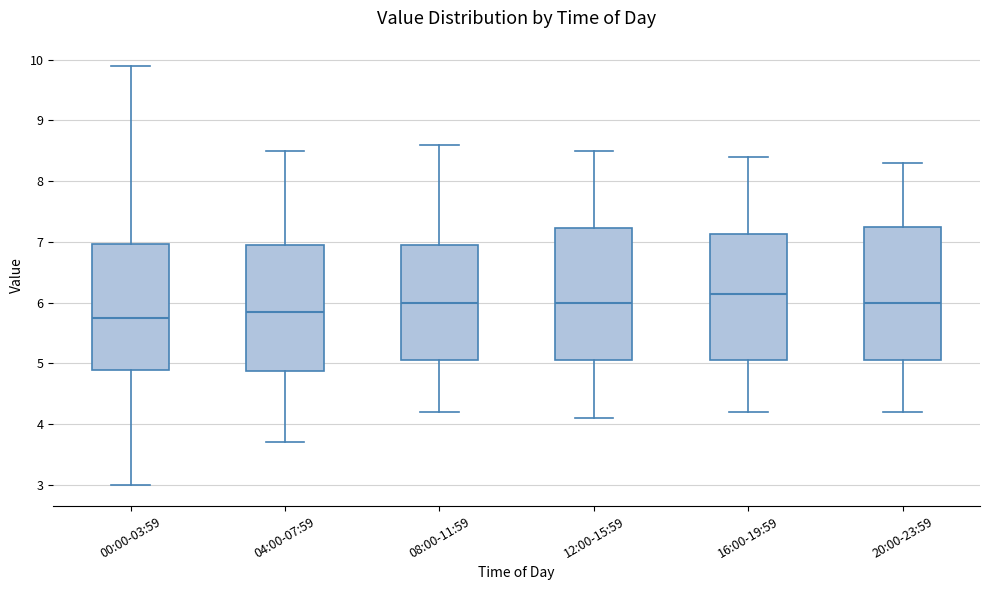

Reading left to right, transcribe this box plot: for each box, give where its median line is, the range the box spans, and where its two whiskers end, as read against the y-axis. The values are not printed on the chart, so give them approximately, as read against the axis.

00:00-03:59: median 5.8, box 4.9 to 7.0, whiskers 3.0 to 9.9
04:00-07:59: median 5.9, box 4.9 to 7.0, whiskers 3.7 to 8.5
08:00-11:59: median 6.0, box 5.1 to 7.0, whiskers 4.2 to 8.6
12:00-15:59: median 6.0, box 5.1 to 7.2, whiskers 4.1 to 8.5
16:00-19:59: median 6.2, box 5.1 to 7.1, whiskers 4.2 to 8.4
20:00-23:59: median 6.0, box 5.1 to 7.3, whiskers 4.2 to 8.3